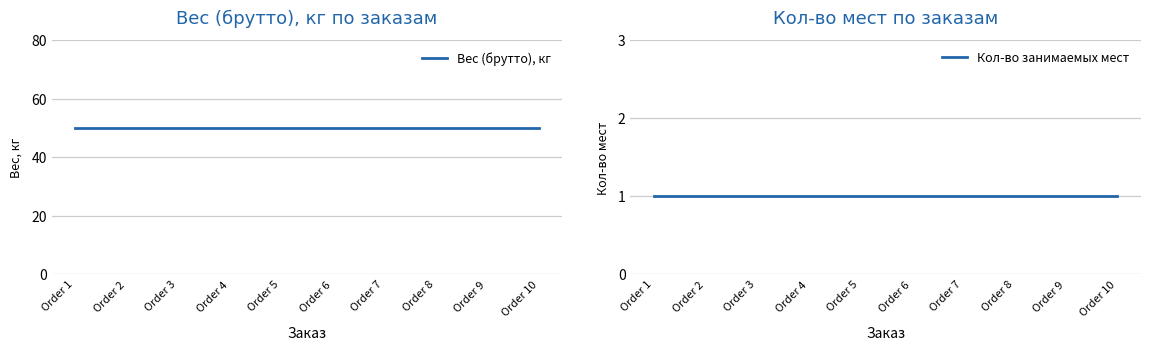

Reading right to left, transcribe all the data shown in this chart.

Вес (брутто), кг: 50	50	50	50	50	50	50	50	50	50
Кол-во занимаемых мест: 1	1	1	1	1	1	1	1	1	1